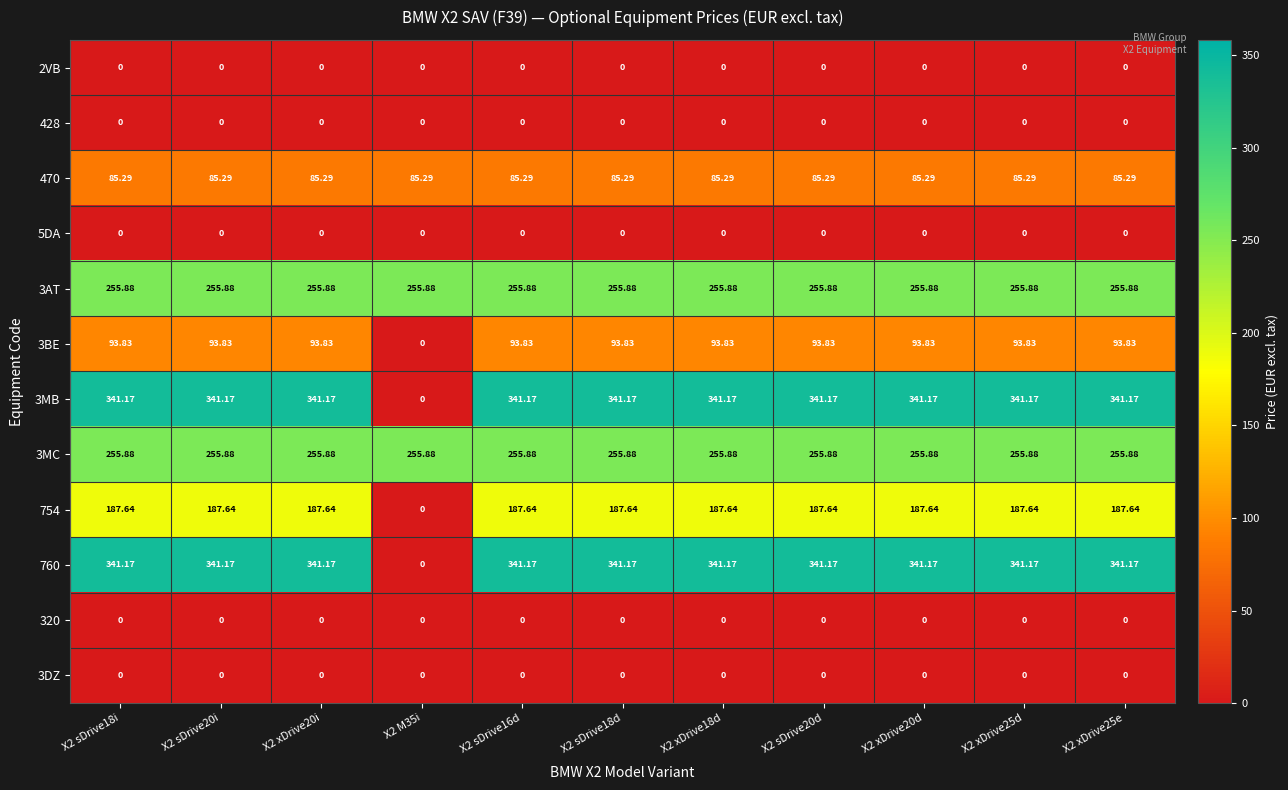

Count the number of data series in this chart.

12